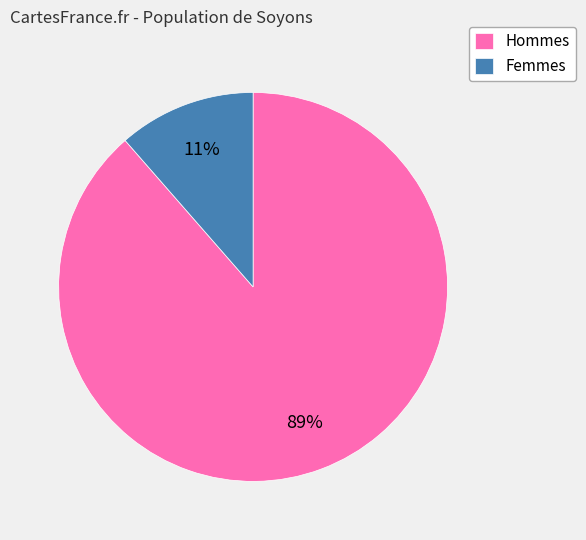

Do Femmes and Hommes together represent more than half of the pie?

Yes